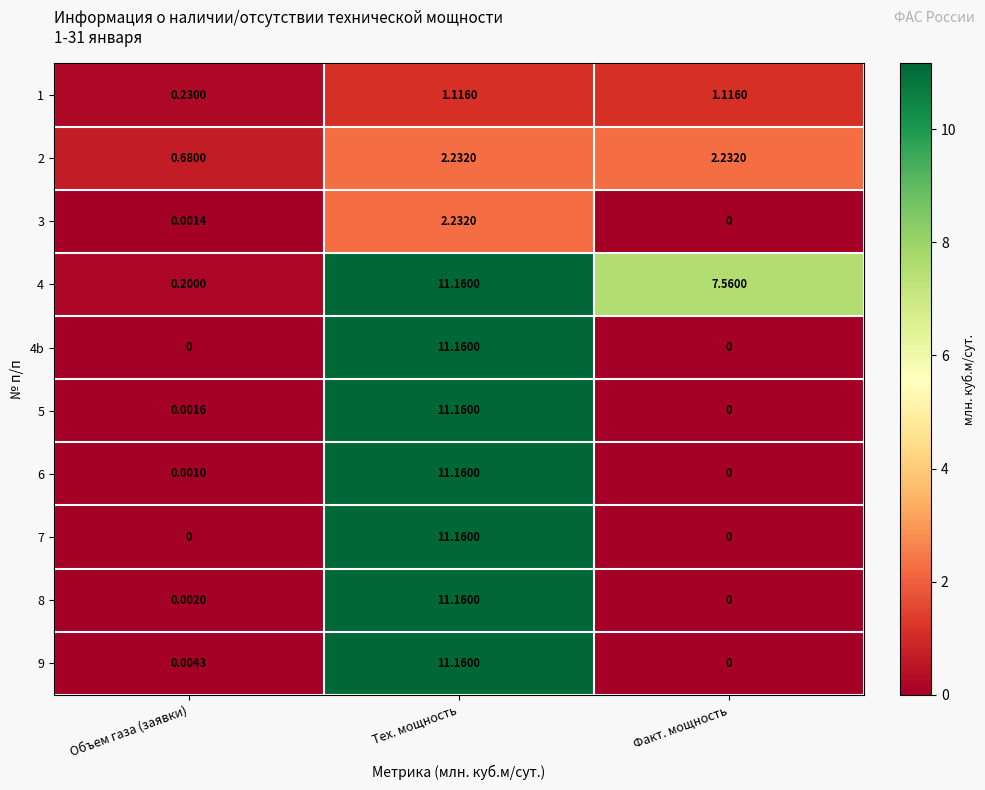

Is the value of 5 at Факт. мощность greater than the value of 3 at Объем газа (заявки)?

No